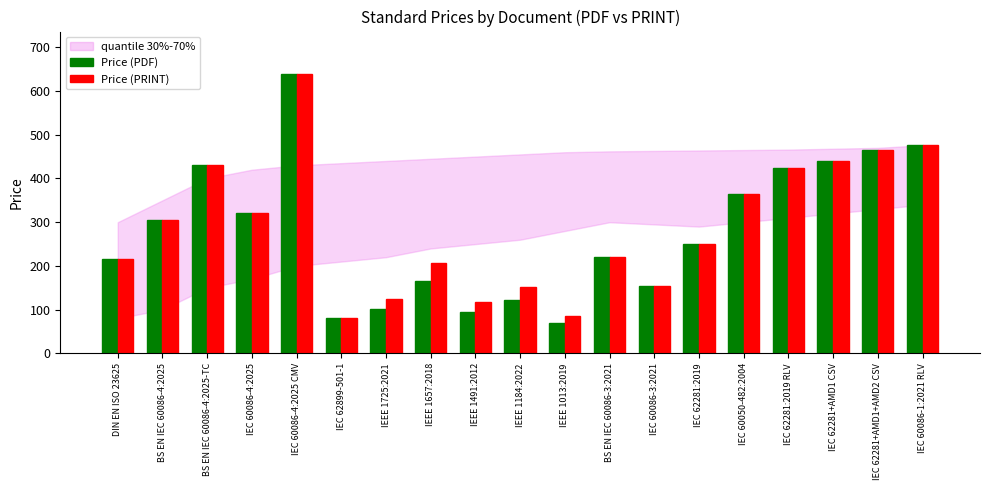

Which category has the highest value in the Price (PDF) series?

IEC 60086-4:2025 CMV